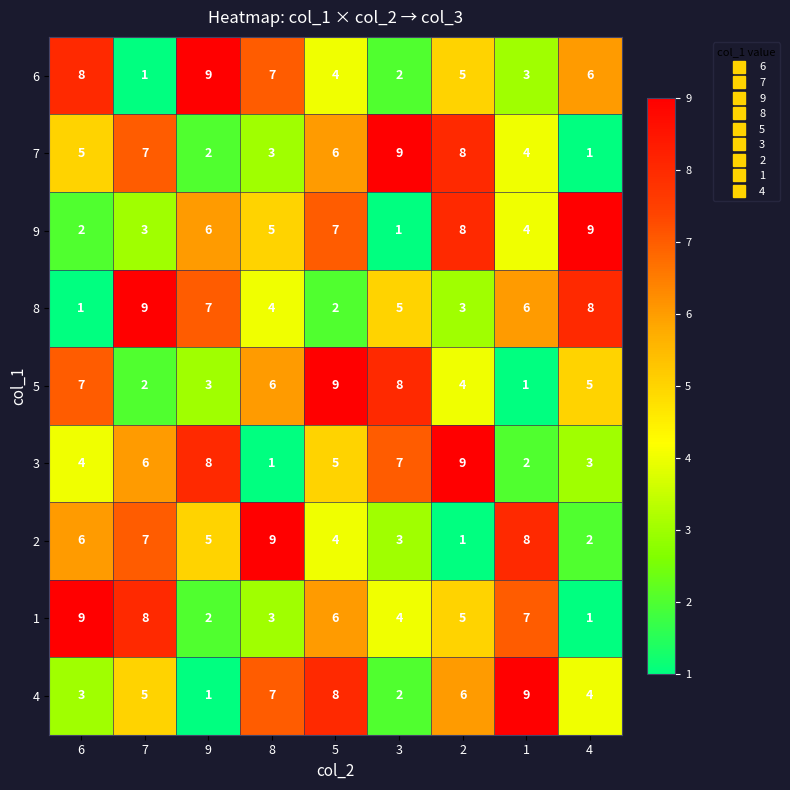

Where does the 6 series first go above 5?

6